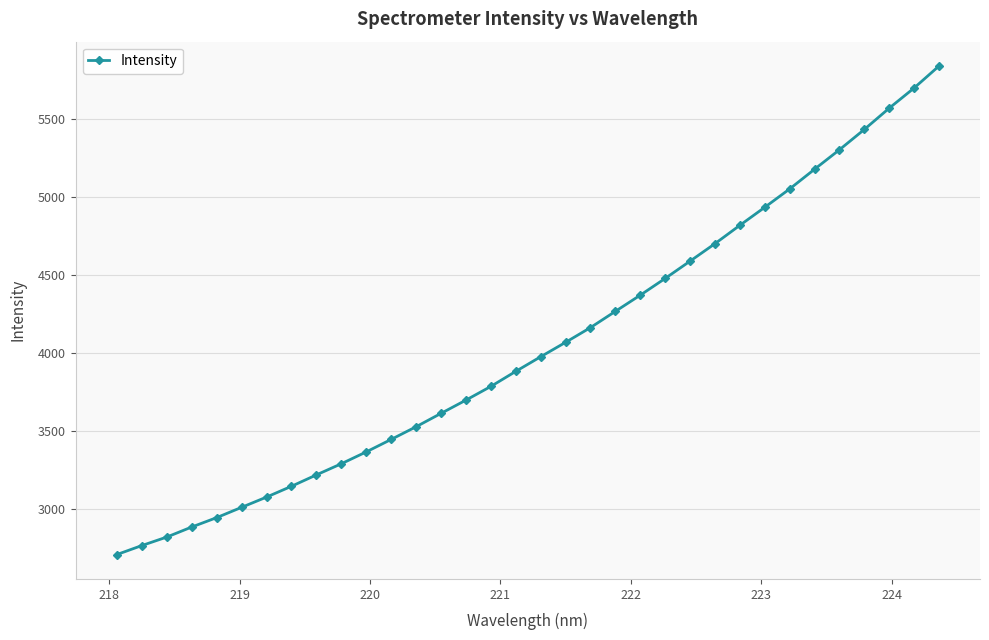

How many lines are shown in the chart?

1